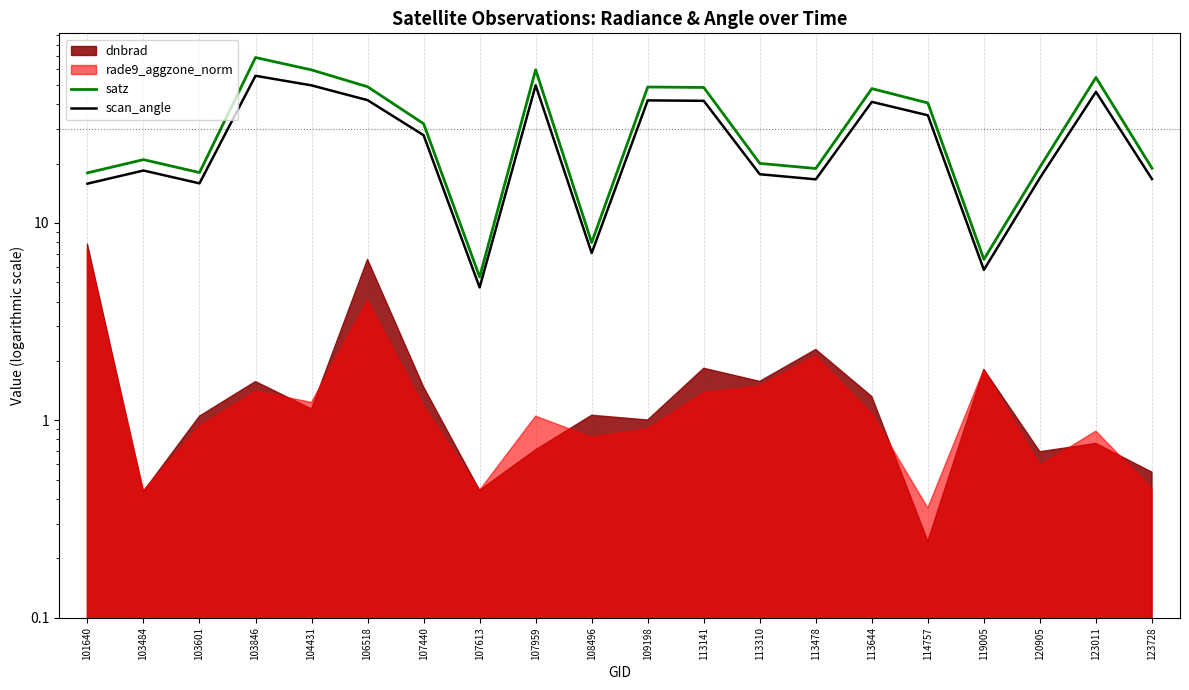

How many lines are shown in the chart?

2